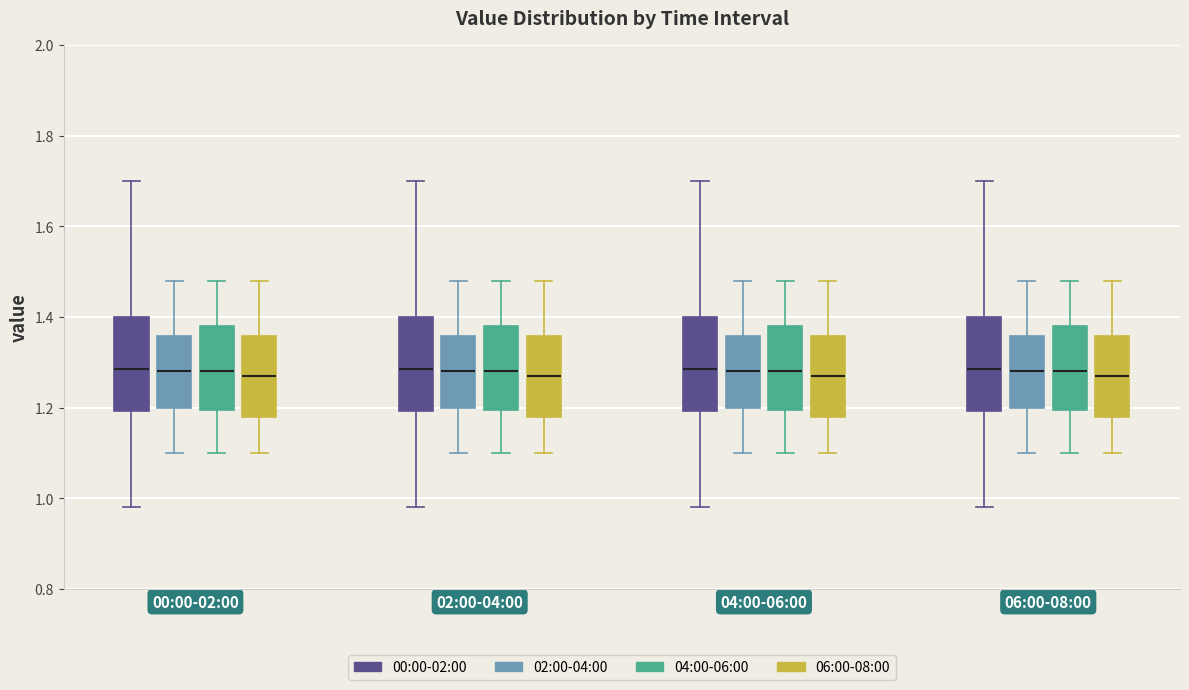

Reading left to right, read every box against the y-axis: the position of its median line, the range the box covers, and the ends of its whiskers. The values are not printed on the chart, so give them approximately, as read against the axis.

00:00-02:00 (00:00-02:00): median 1.28, box 1.20 to 1.40, whiskers 0.98 to 1.70
00:00-02:00 (02:00-04:00): median 1.28, box 1.20 to 1.36, whiskers 1.10 to 1.48
00:00-02:00 (04:00-06:00): median 1.28, box 1.20 to 1.38, whiskers 1.10 to 1.48
00:00-02:00 (06:00-08:00): median 1.28, box 1.18 to 1.36, whiskers 1.10 to 1.48
02:00-04:00 (00:00-02:00): median 1.28, box 1.20 to 1.40, whiskers 0.98 to 1.70
02:00-04:00 (02:00-04:00): median 1.28, box 1.20 to 1.36, whiskers 1.10 to 1.48
02:00-04:00 (04:00-06:00): median 1.28, box 1.20 to 1.38, whiskers 1.10 to 1.48
02:00-04:00 (06:00-08:00): median 1.28, box 1.18 to 1.36, whiskers 1.10 to 1.48
04:00-06:00 (00:00-02:00): median 1.28, box 1.20 to 1.40, whiskers 0.98 to 1.70
04:00-06:00 (02:00-04:00): median 1.28, box 1.20 to 1.36, whiskers 1.10 to 1.48
04:00-06:00 (04:00-06:00): median 1.28, box 1.20 to 1.38, whiskers 1.10 to 1.48
04:00-06:00 (06:00-08:00): median 1.28, box 1.18 to 1.36, whiskers 1.10 to 1.48
06:00-08:00 (00:00-02:00): median 1.28, box 1.20 to 1.40, whiskers 0.98 to 1.70
06:00-08:00 (02:00-04:00): median 1.28, box 1.20 to 1.36, whiskers 1.10 to 1.48
06:00-08:00 (04:00-06:00): median 1.28, box 1.20 to 1.38, whiskers 1.10 to 1.48
06:00-08:00 (06:00-08:00): median 1.28, box 1.18 to 1.36, whiskers 1.10 to 1.48